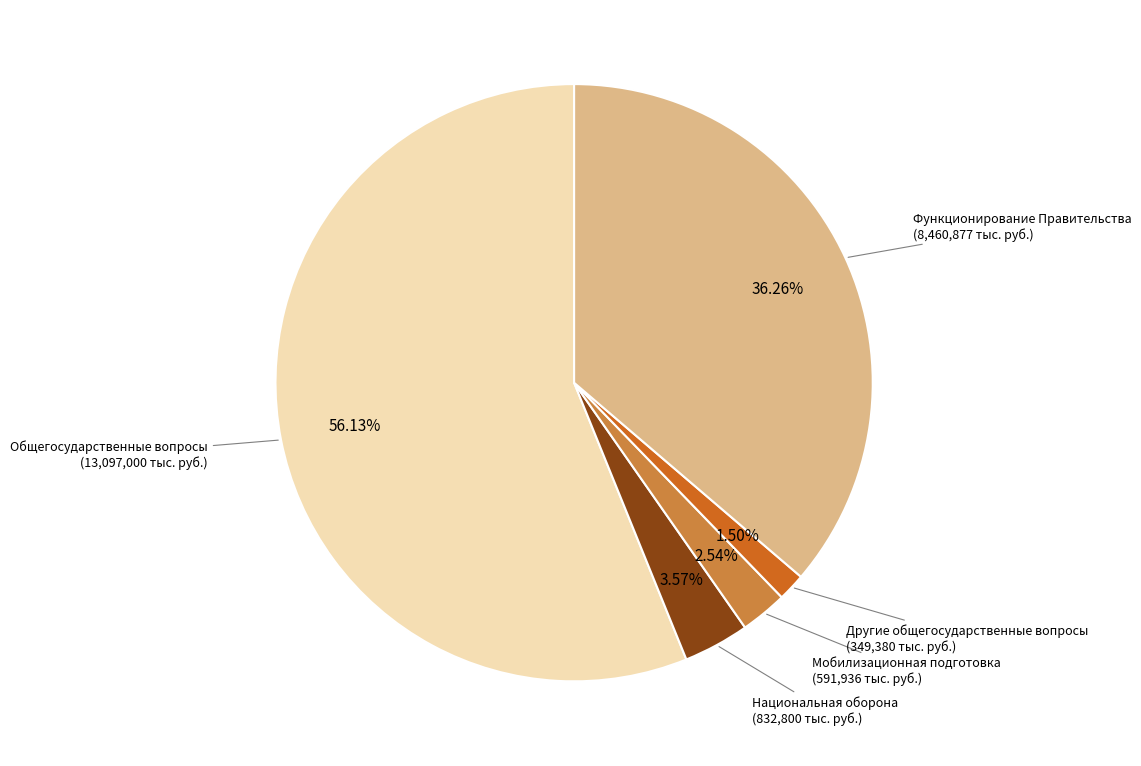

Is there a majority slice in this chart?

Yes